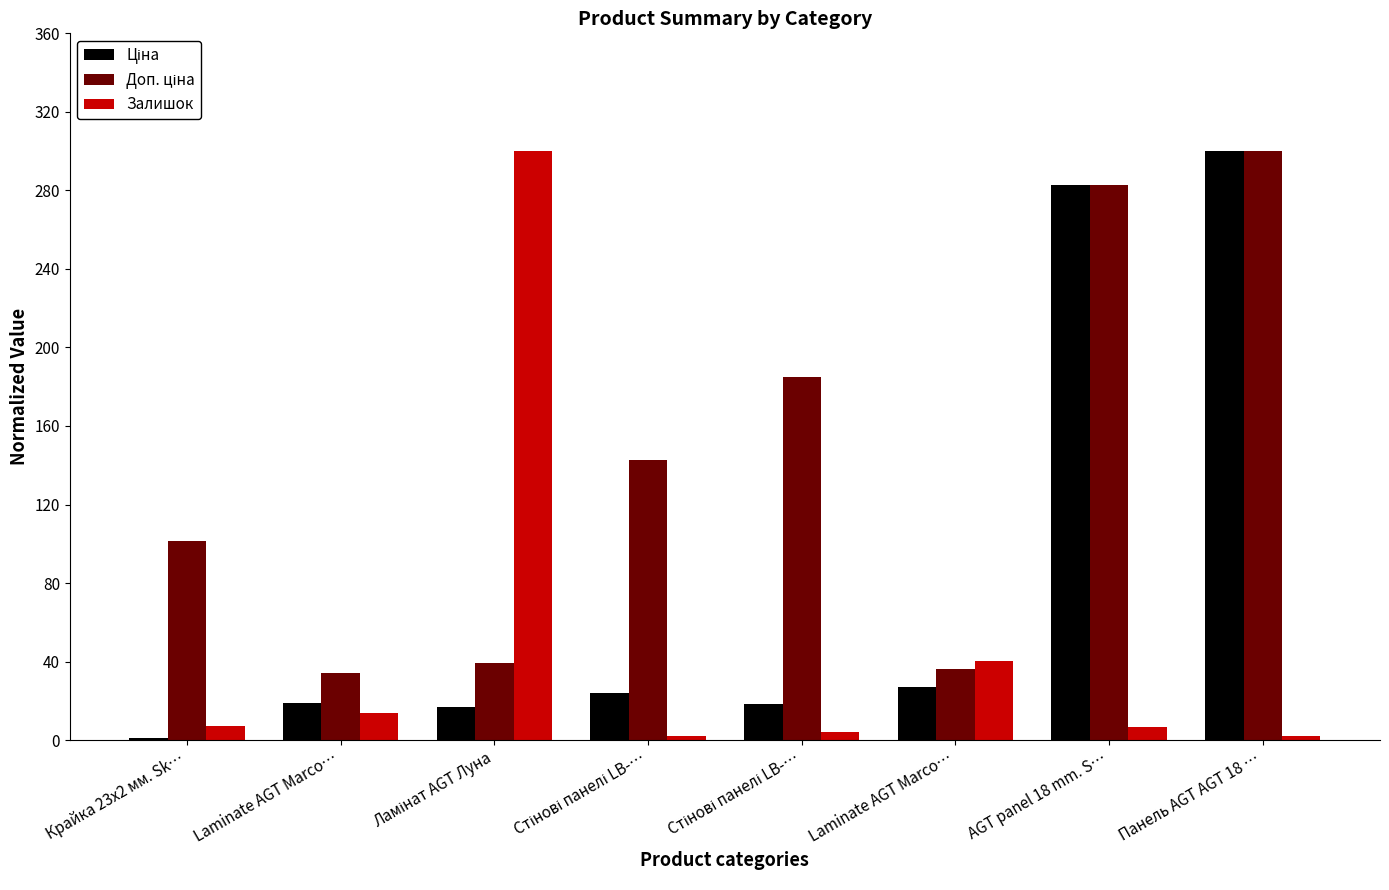

Does the chart contain stacked bars?

No